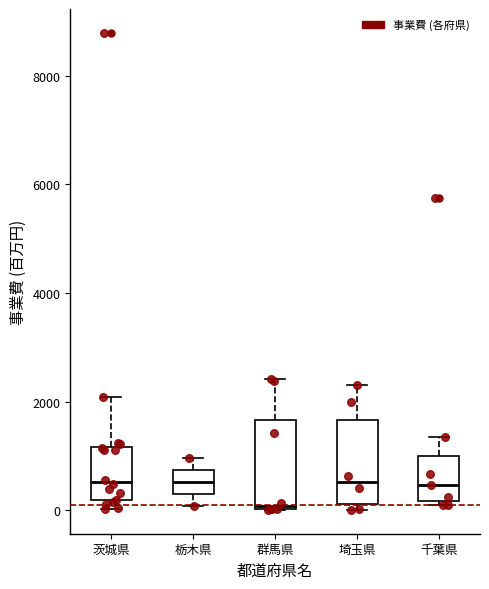

Where does the median line of the box for 茨城県 sit on the y-axis? The values are not printed on the chart, so give them approximately, as read against the axis.

600